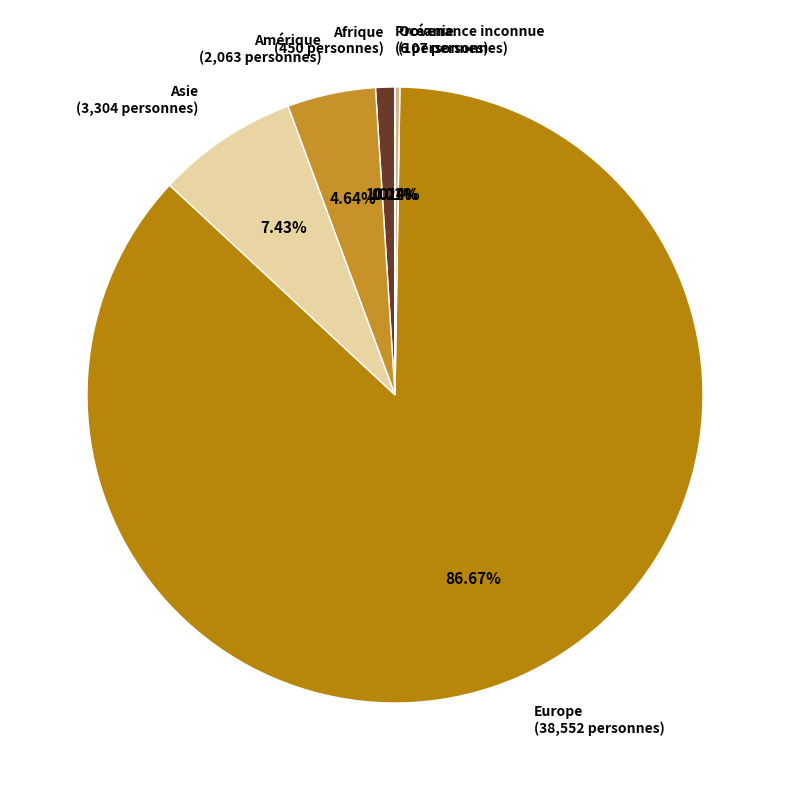

To the nearest percent, what is the difference between the largest and smallest slice percentages?

87%